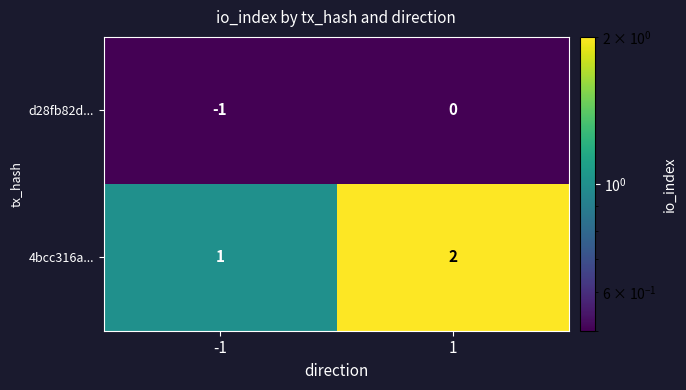

Is the value of 4bcc316a... at -1 greater than the value of d28fb82d... at -1?

Yes